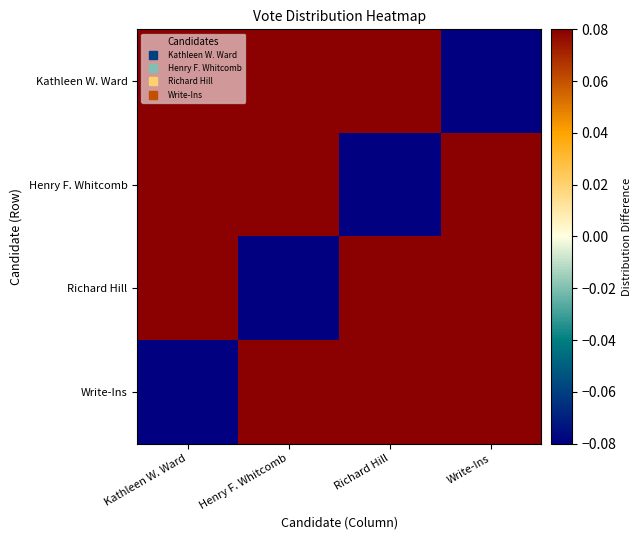

Which has a higher value, Write-Ins or Richard Hill?

Richard Hill